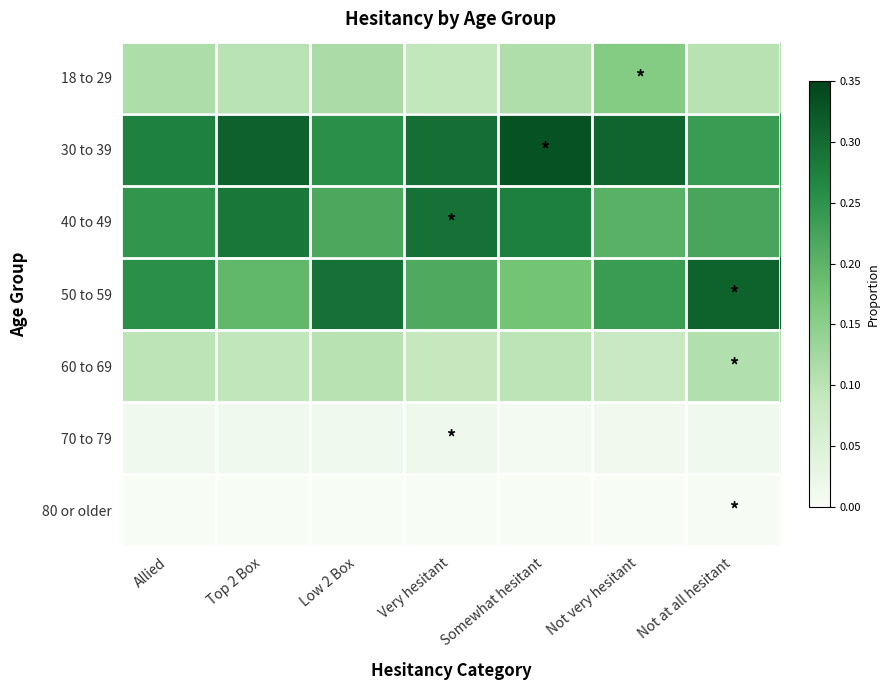

Between Not very hesitant and Very hesitant, which is larger?

Not very hesitant